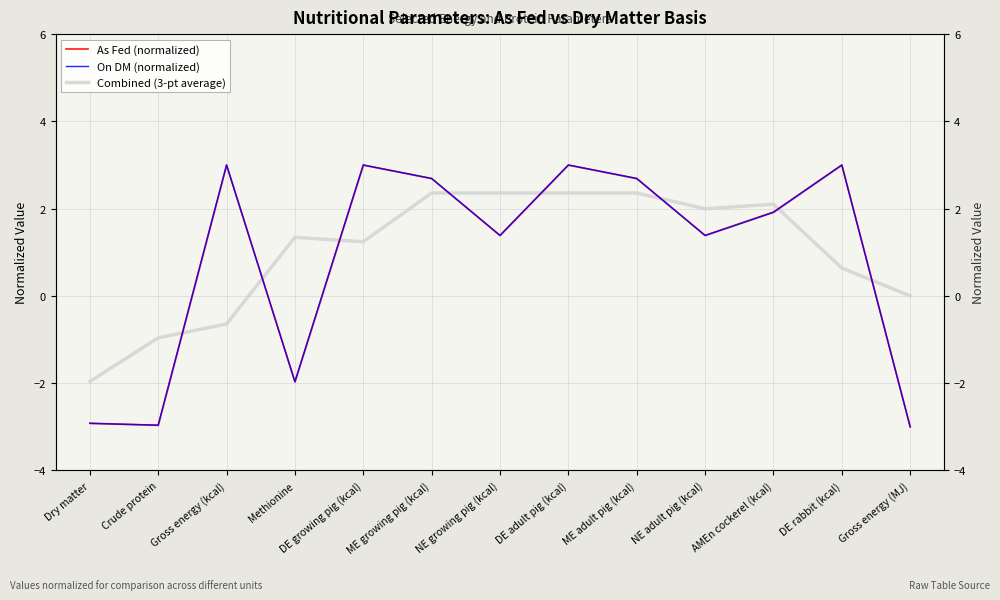

What is the label of the 2nd point from the right?

DE rabbit (kcal)